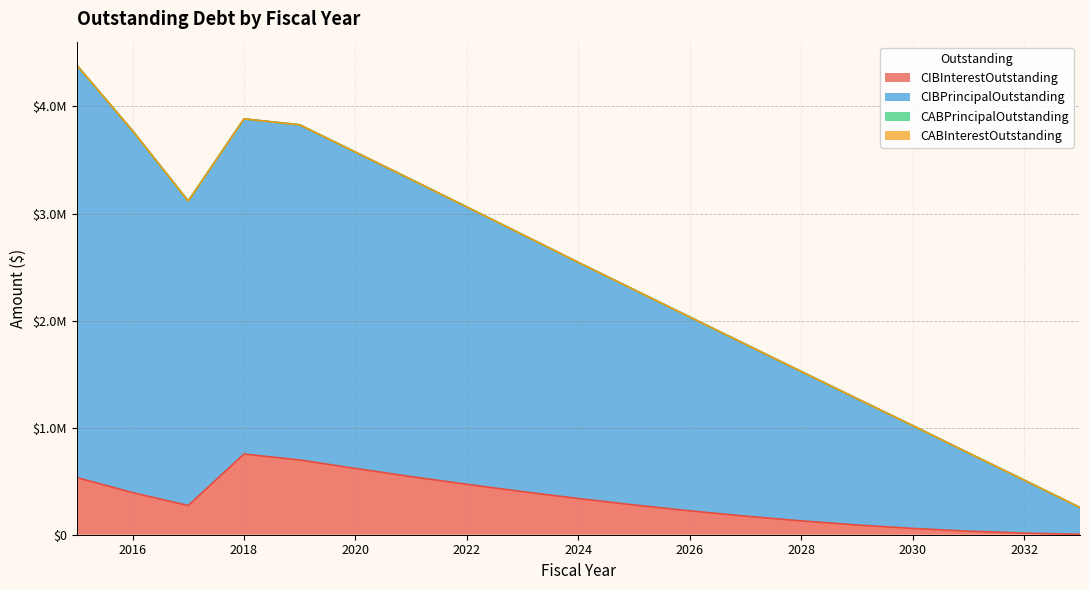

What is the spread (max minus min) of values at 2030?

960000.0